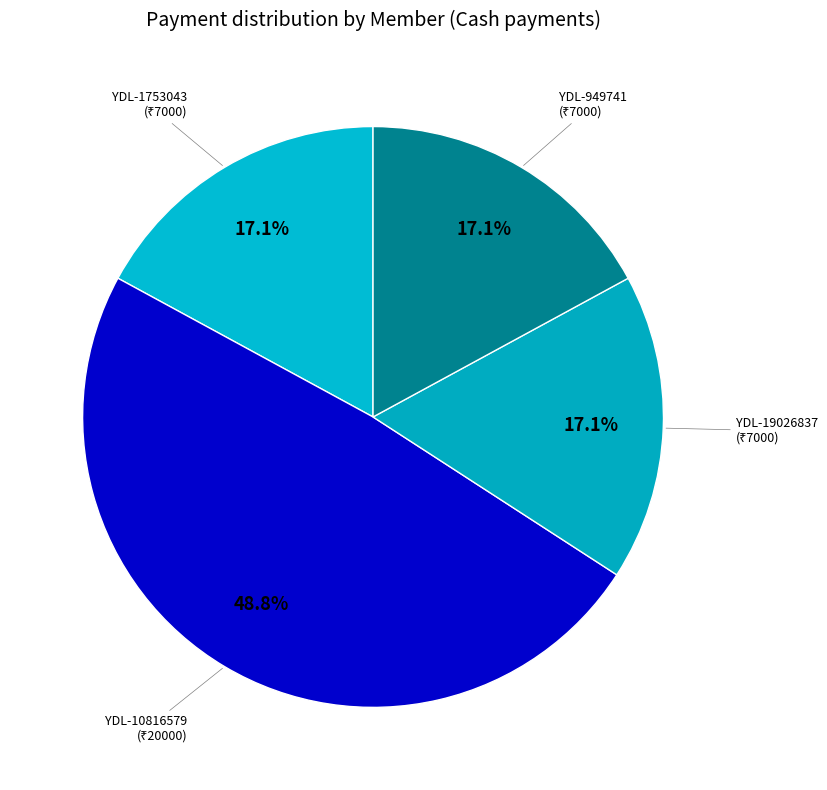

Is there any slice that represents more than half of the pie?

No